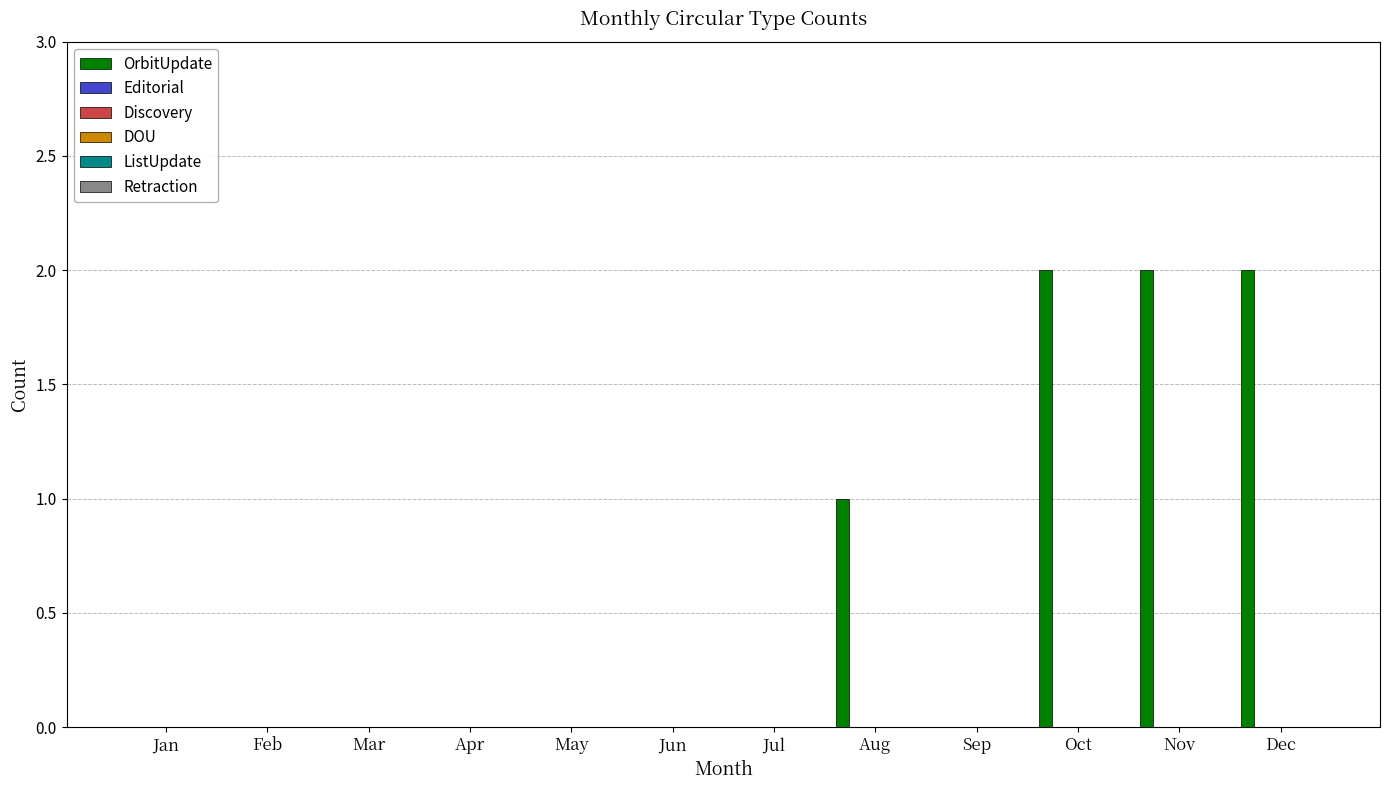

What is the sum of all values?

7